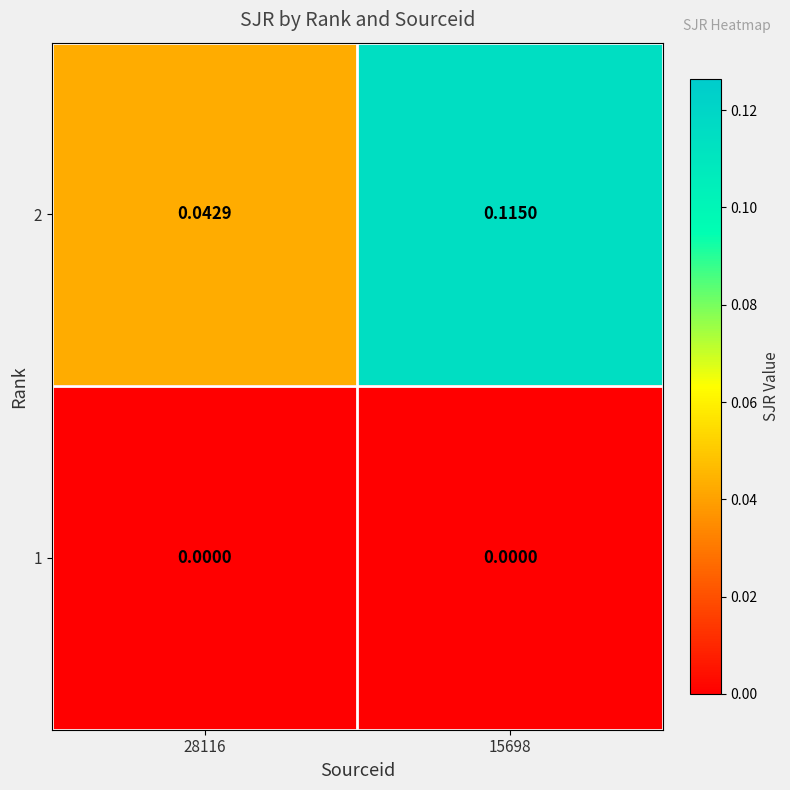

Is the value of 2 at 28116 greater than the value of 1 at 28116?

Yes